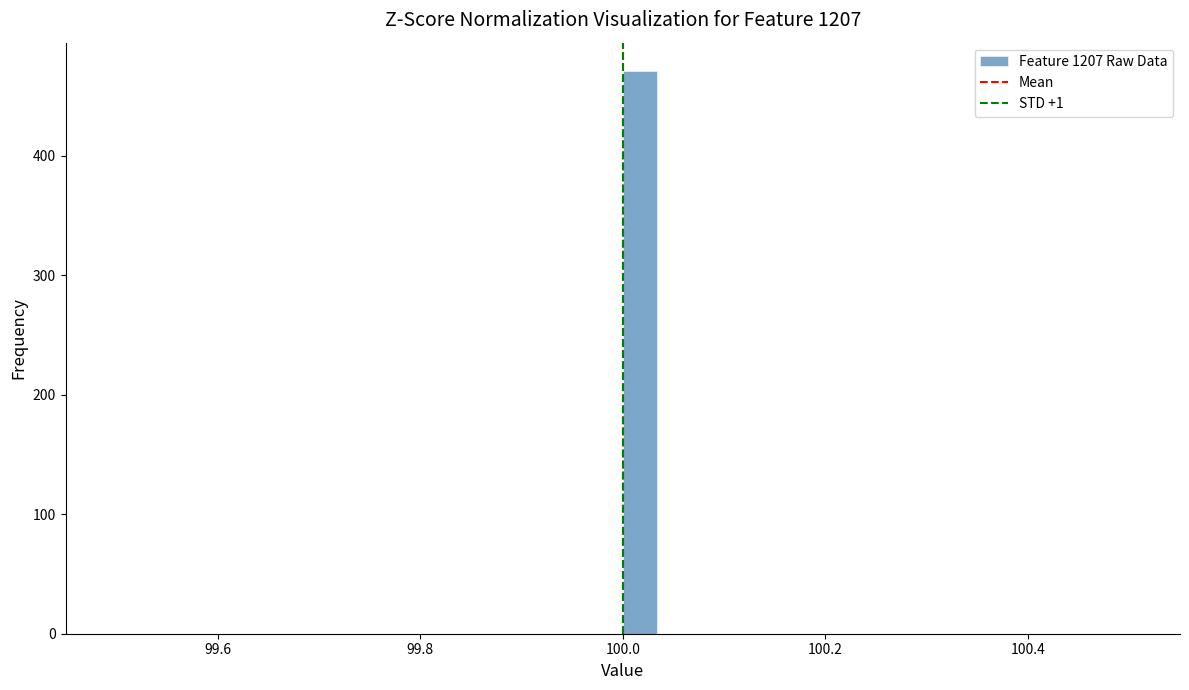

Around what value on the x-axis is the tallest bar? Give the approximate position of its centre, as read against the axis.

100.02